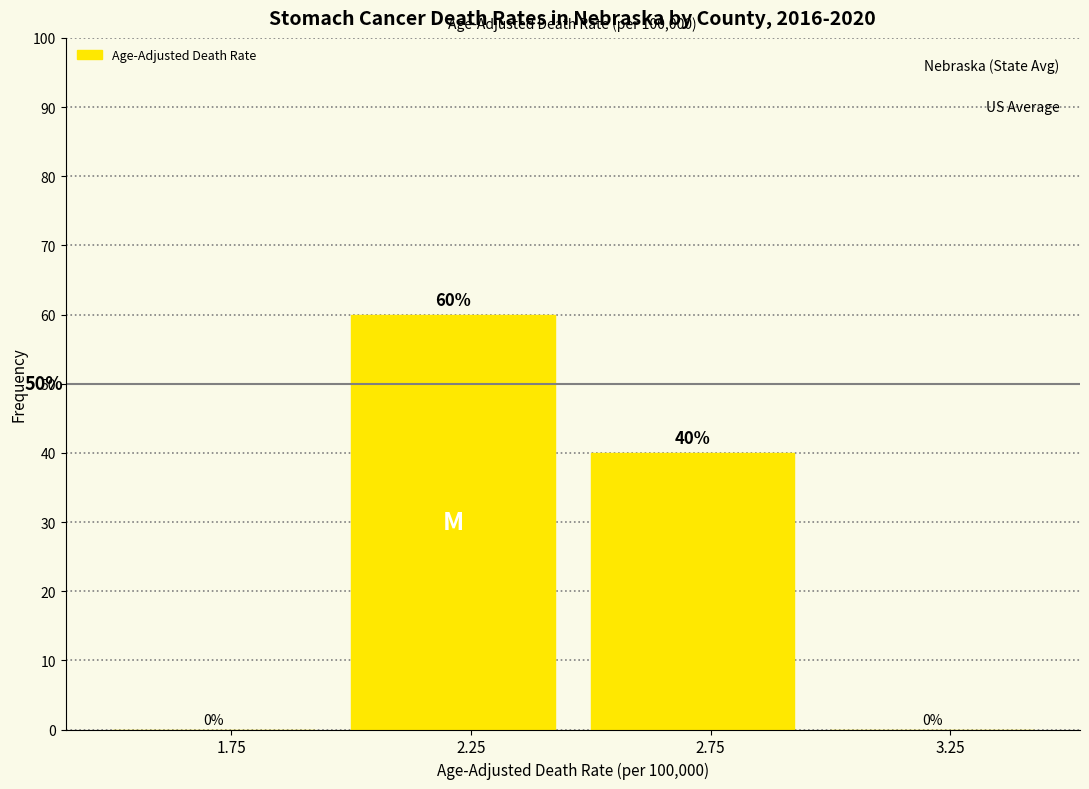

Reading left to right, list every bar in this chart as the range it spans on the x-axis followed by its height.

1.5 to 2.0: 0
2.0 to 2.5: 60
2.5 to 3.0: 40
3.0 to 3.5: 0